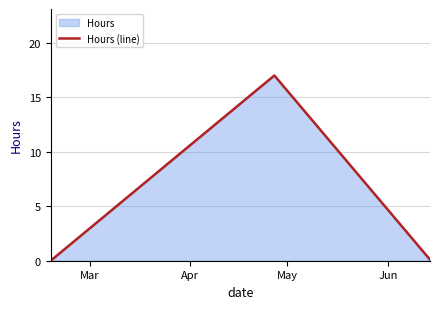

What is the average value?

5.7